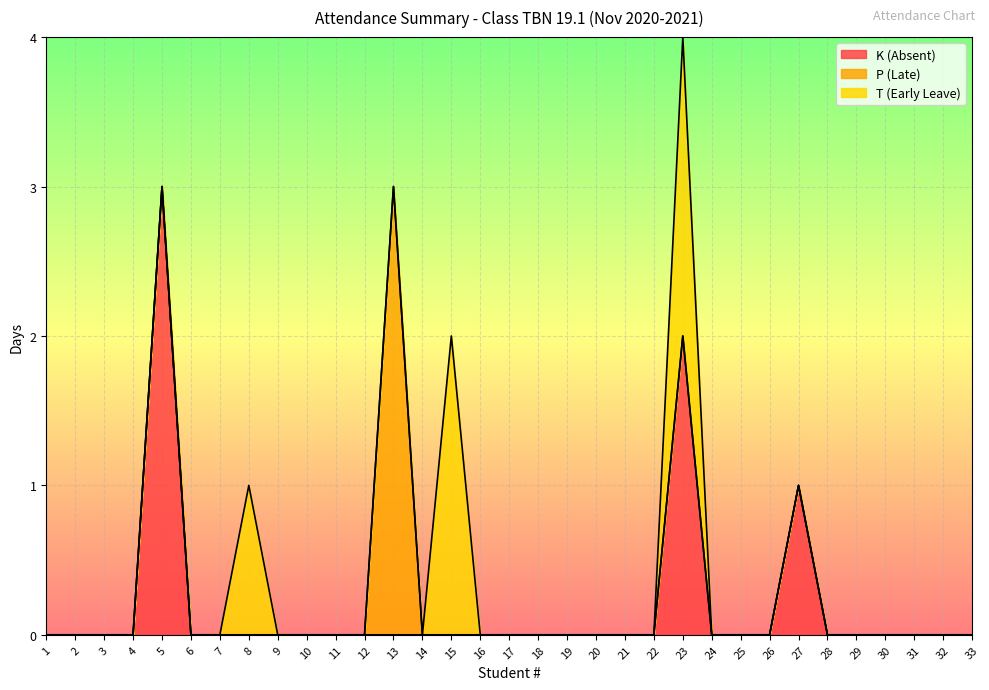

List the series in order of their overall mean, lowest first.

P (Late), T (Early Leave), K (Absent)